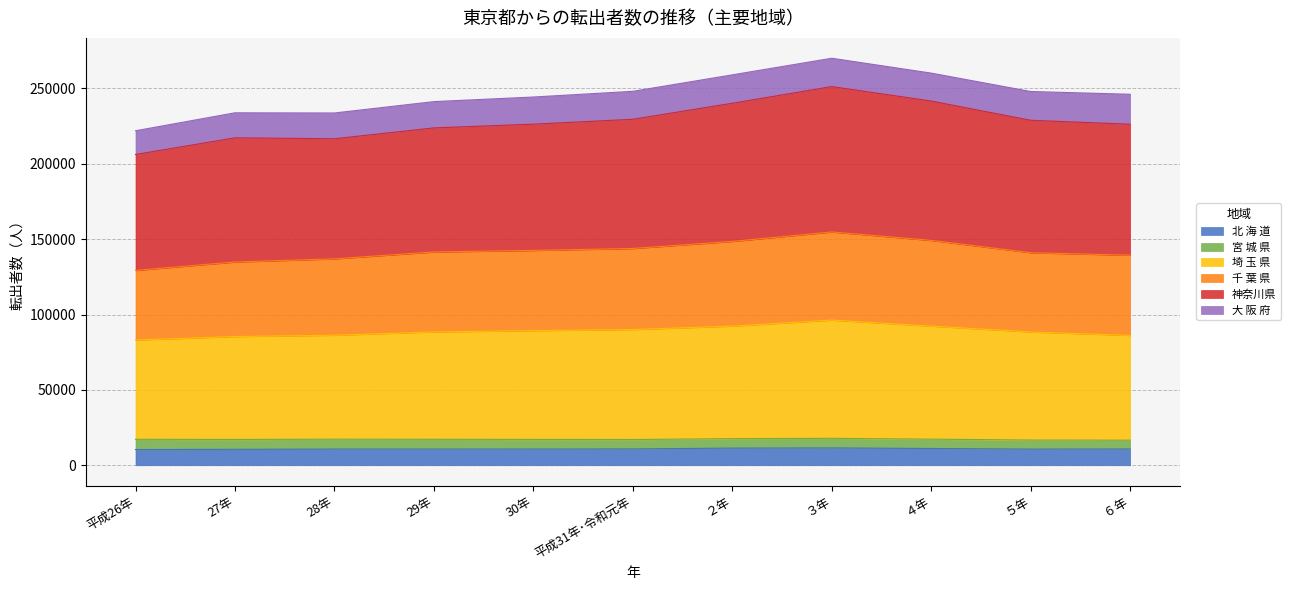

What is the total value across all series at 28年?

233702